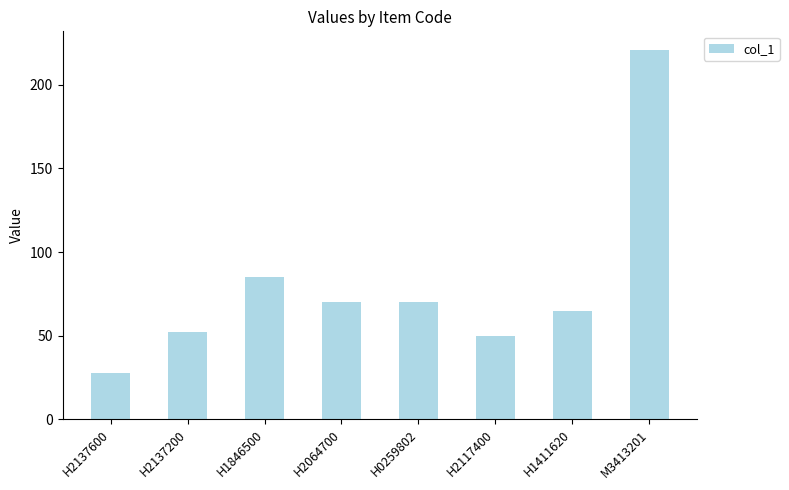

Does the chart contain any negative values?

No